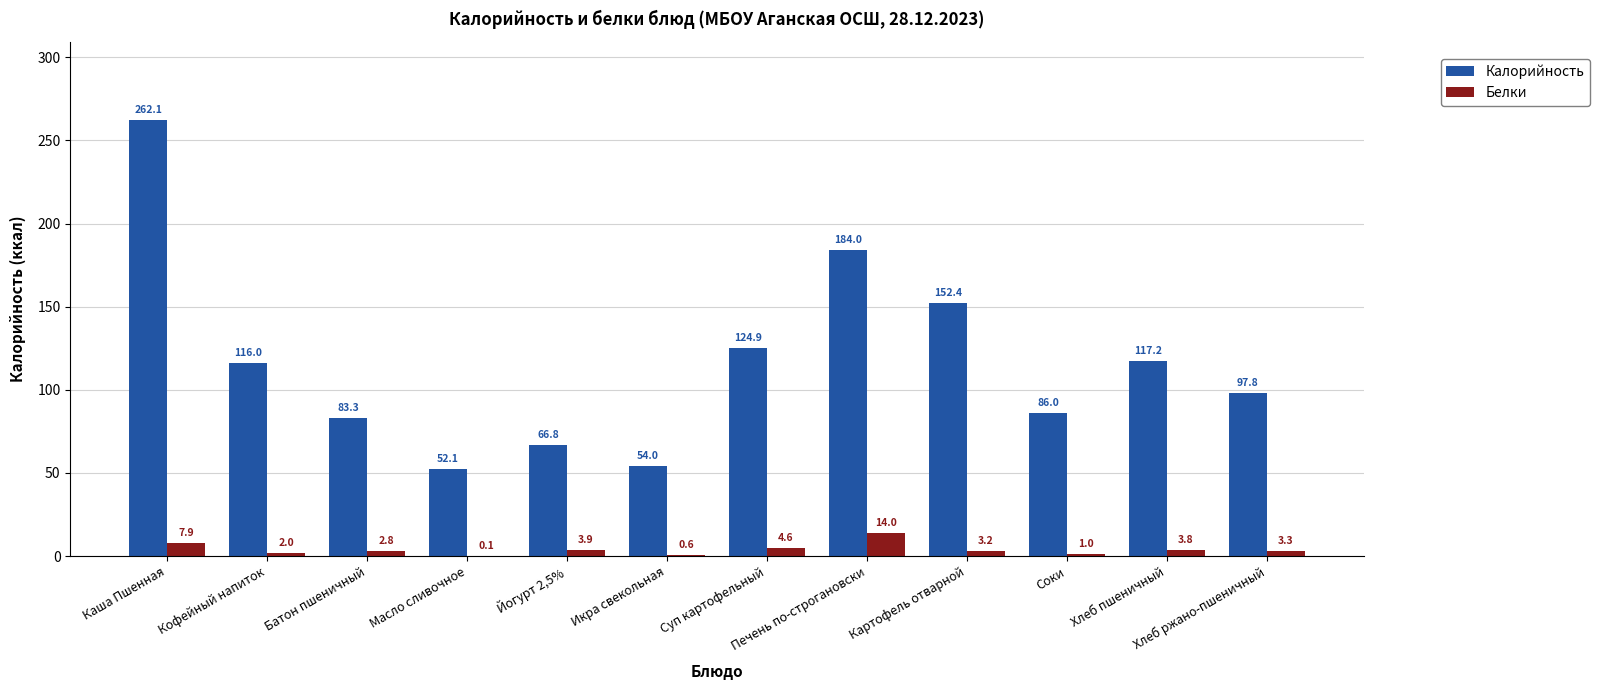

Which label corresponds to the largest value in the chart?

Каша Пшенная